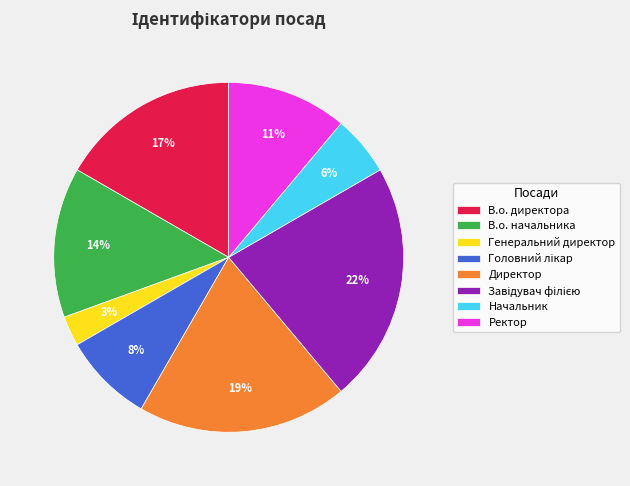

Do В.о. начальника and Начальник together represent more than half of the pie?

No